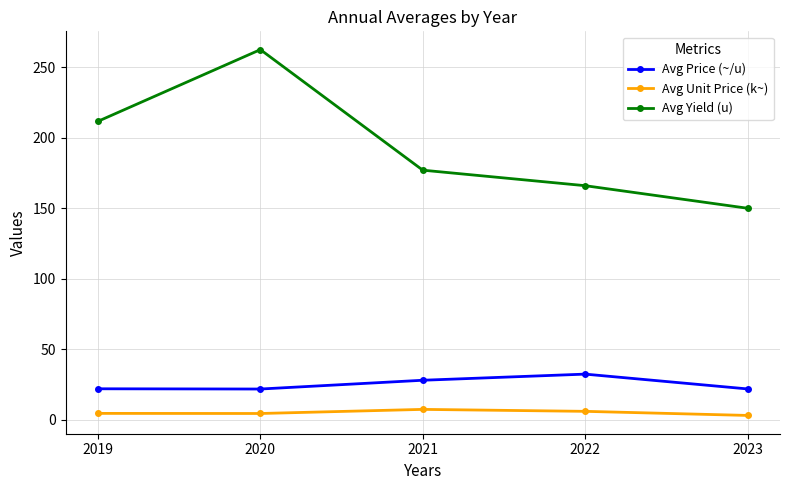

How many series are shown in this chart?

3